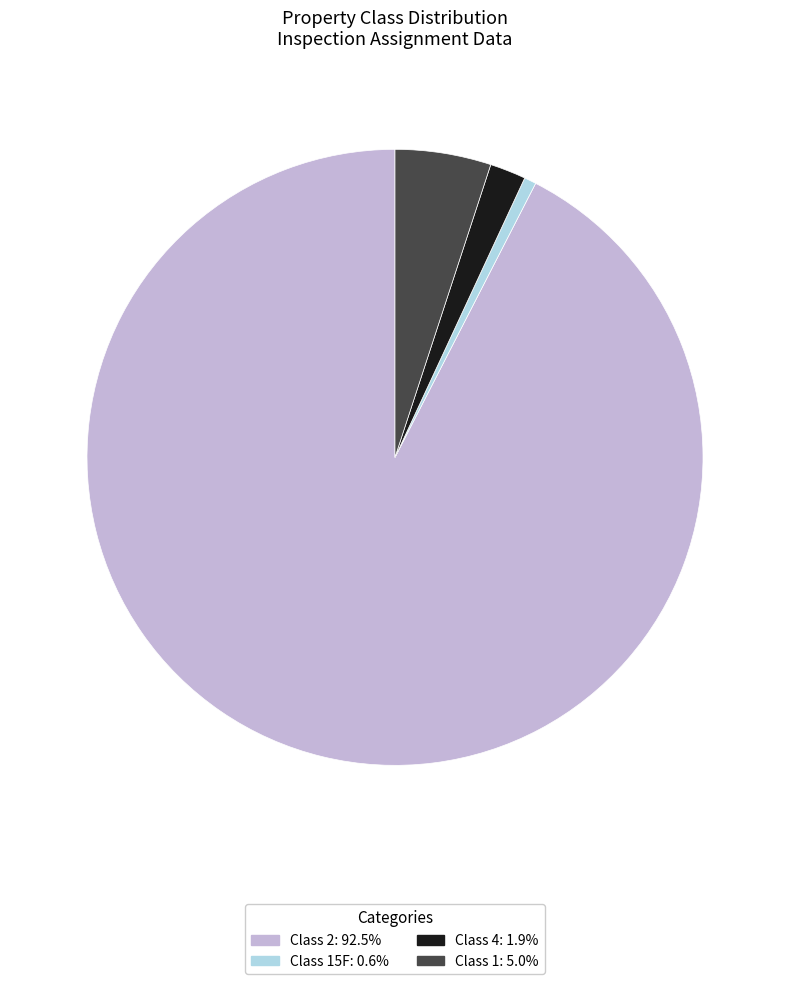

Is the sum of Class 1: 5.0% and Class 4: 1.9% greater than half?

No